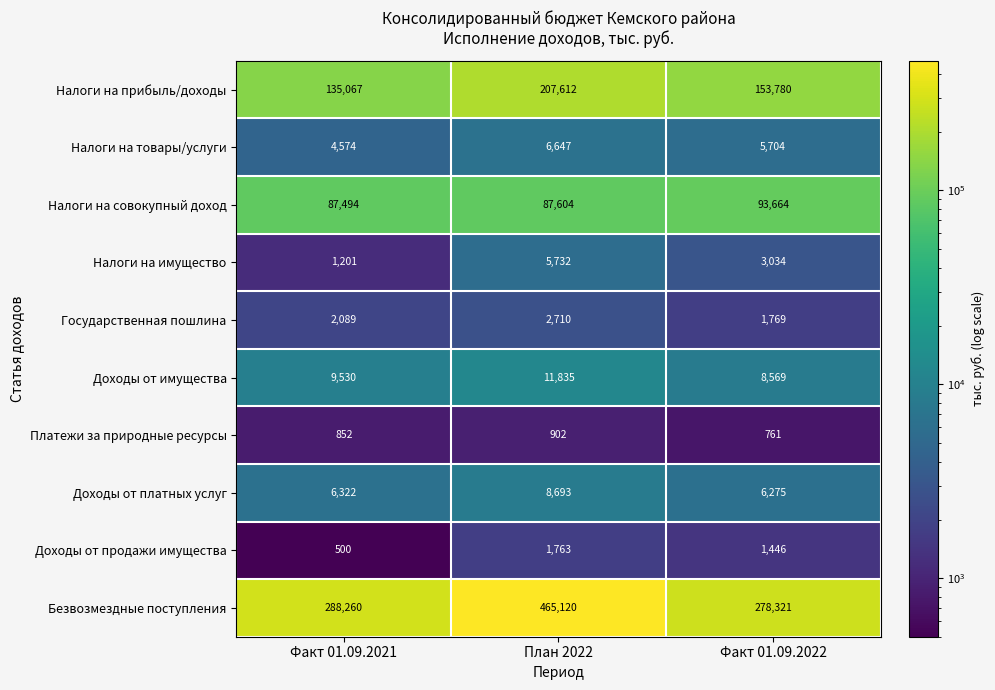

What is the sum of the Безвозмездные поступления values at План 2022 and Факт 01.09.2022?

743441